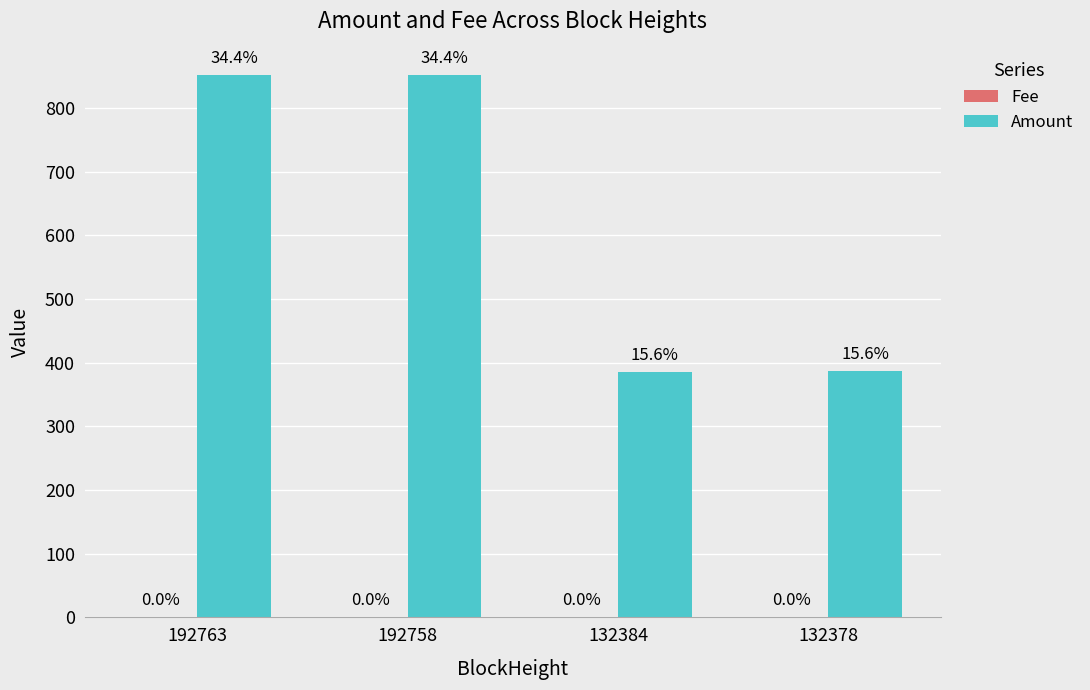

At which category does the chart reach its peak across all series?

192758